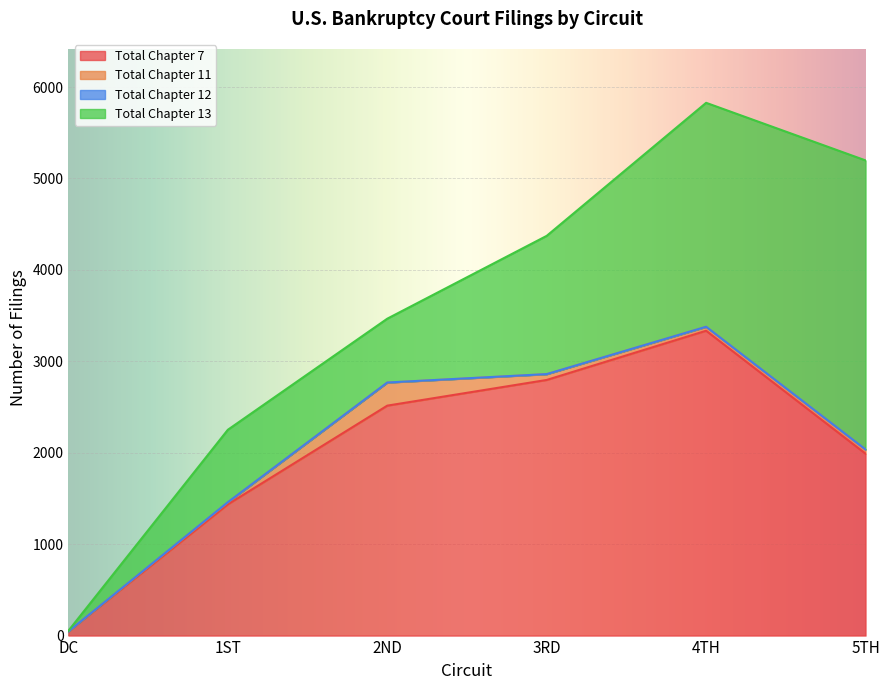

Reading left to right, what are all the values shown in this chart?

Total Chapter 7: 44	1435	2515	2796	3334	1989
Total Chapter 11: 2	22	252	63	43	46
Total Chapter 12: 0	2	1	1	1	1
Total Chapter 13: 7	792	698	1512	2449	3161